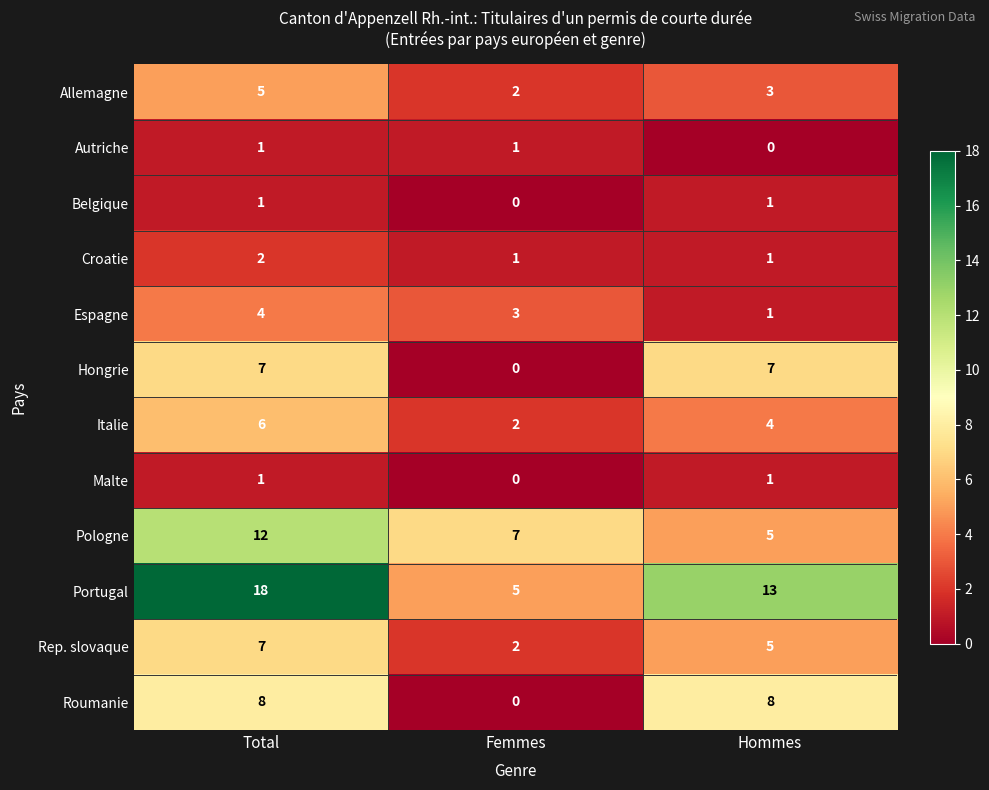

How many categories are shown in the chart?

3